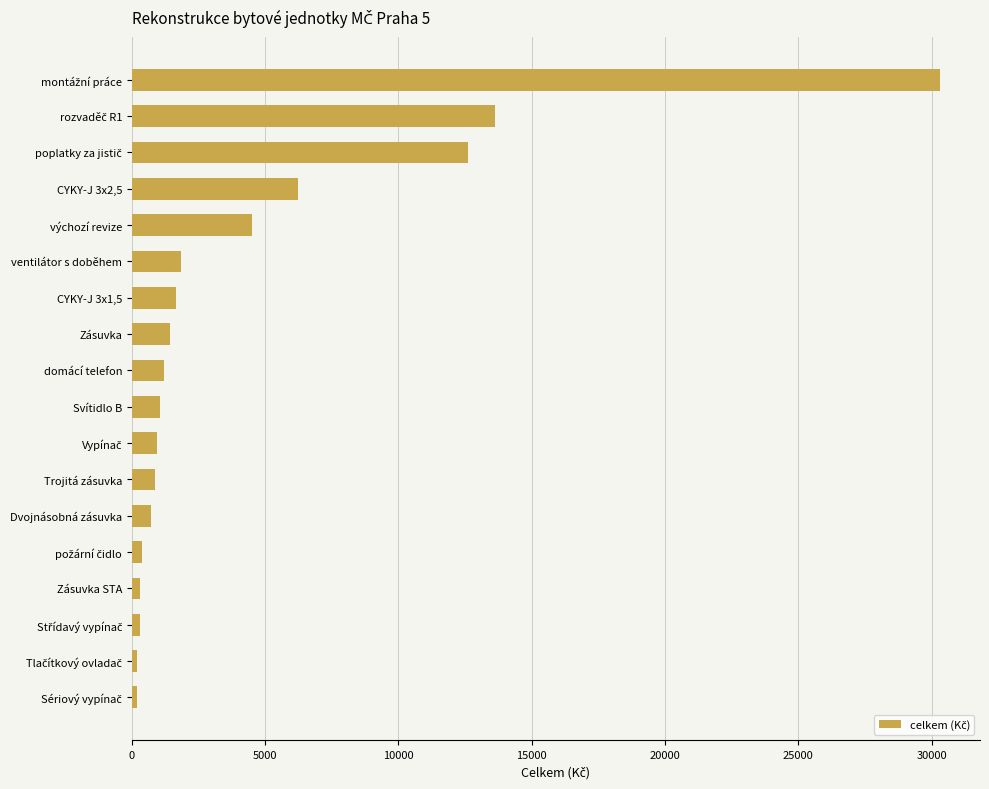

What is the minimum value shown in the chart?

187.0